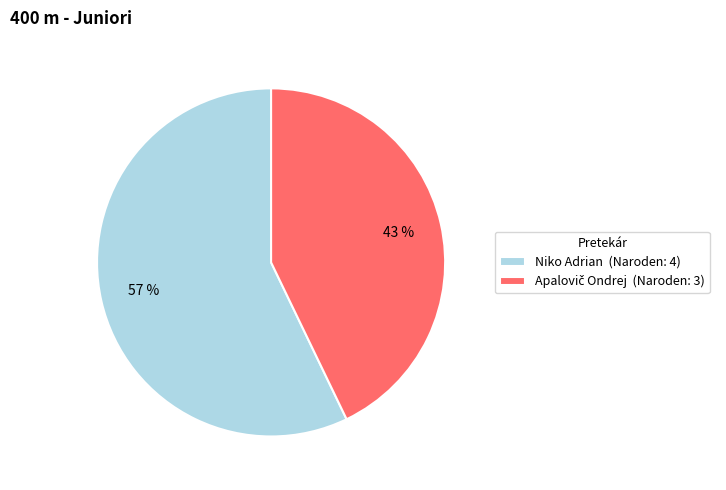

What percentage is the Niko Adrian (Naroden: 4) slice, to the nearest percent?

57%